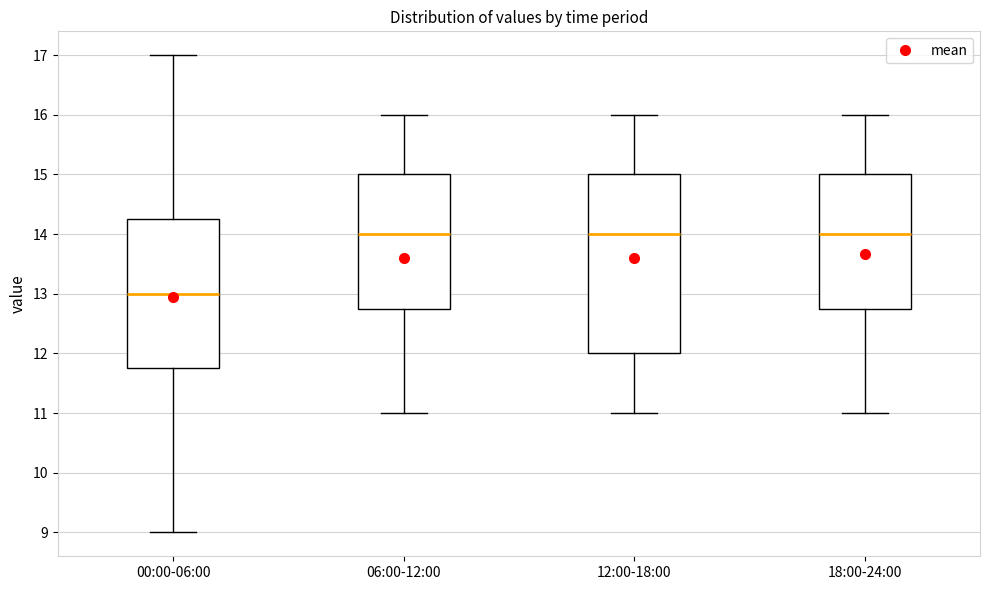

Reading left to right, transcribe this box plot: for each box, give where its median line is, the range the box spans, and where its two whiskers end, as read against the y-axis. The values are not printed on the chart, so give them approximately, as read against the axis.

00:00-06:00: median 13.0, box 11.8 to 14.3, whiskers 9.0 to 17.0
06:00-12:00: median 14.0, box 12.8 to 15.0, whiskers 11.0 to 16.0
12:00-18:00: median 14.0, box 12.0 to 15.0, whiskers 11.0 to 16.0
18:00-24:00: median 14.0, box 12.8 to 15.0, whiskers 11.0 to 16.0